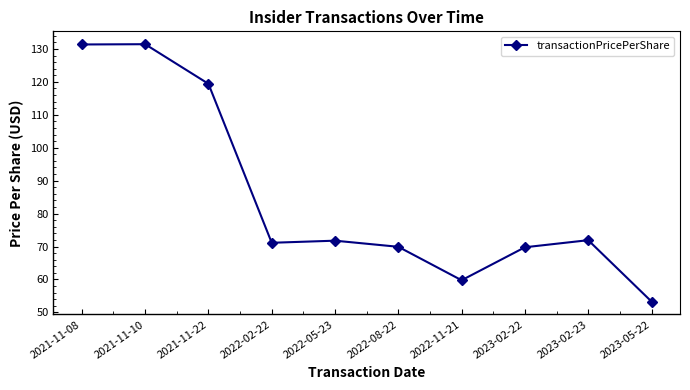

What is the ratio of the value at 2022-08-22 to the value at 2021-11-08?

0.5